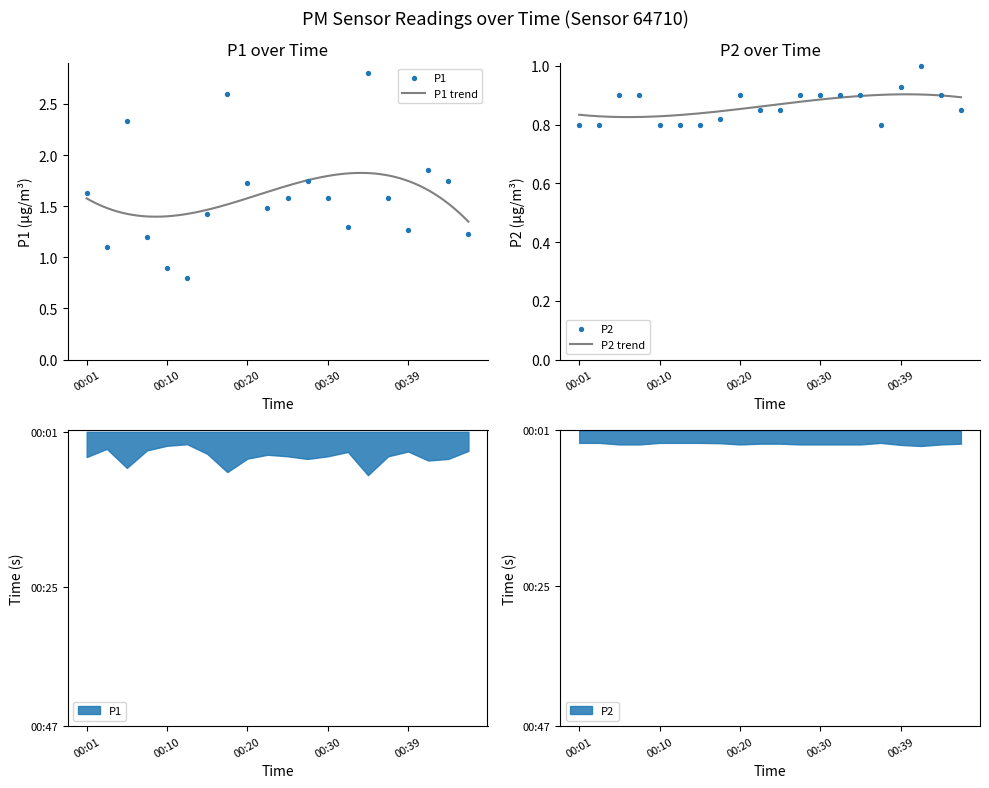

At how many categories does at least one series exceed 1?

18